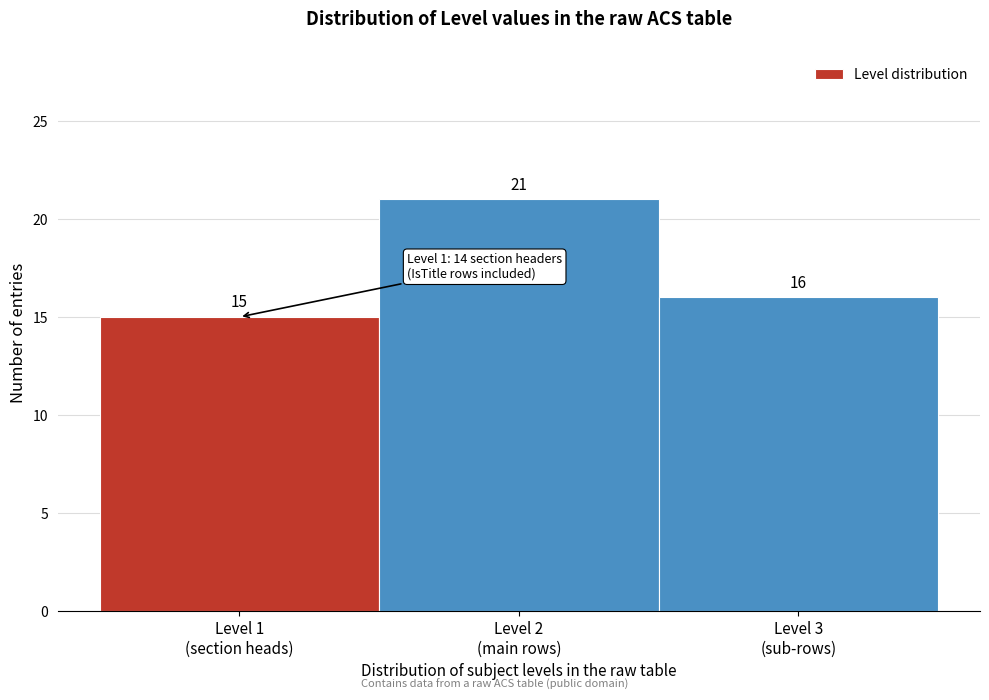

Reading right to left, list all the values displayed in this chart.

16	21	15